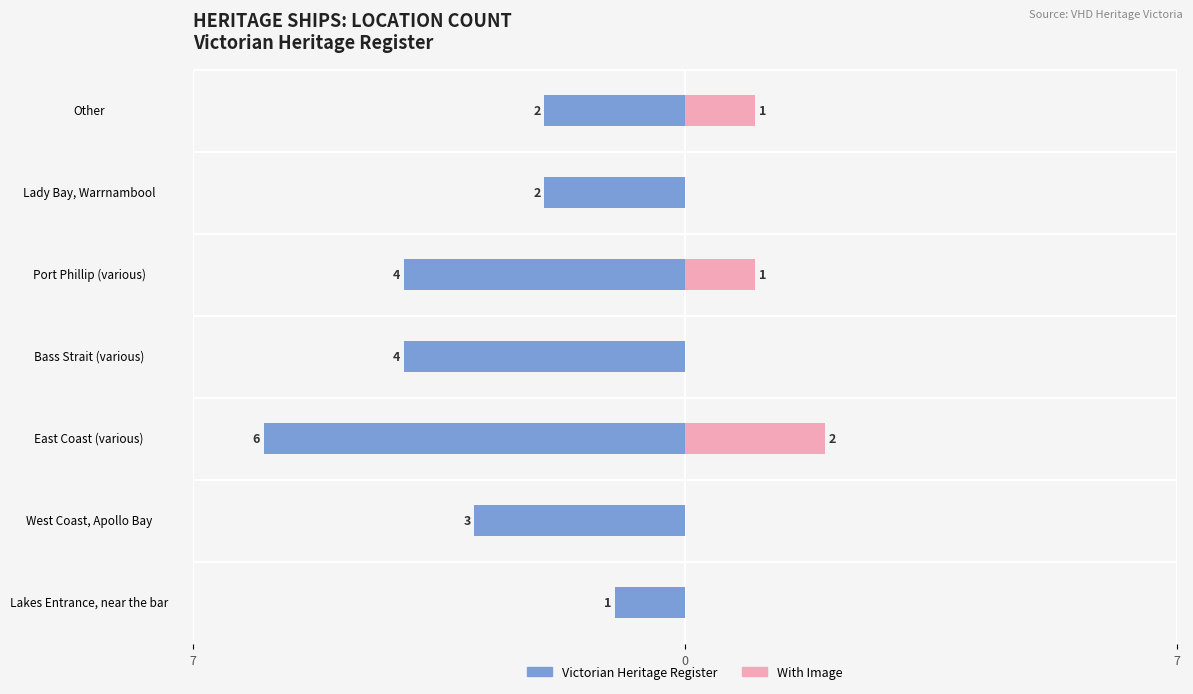

Which series changed the most between East Coast (various) and Lady Bay, Warrnambool?

Victorian Heritage Register